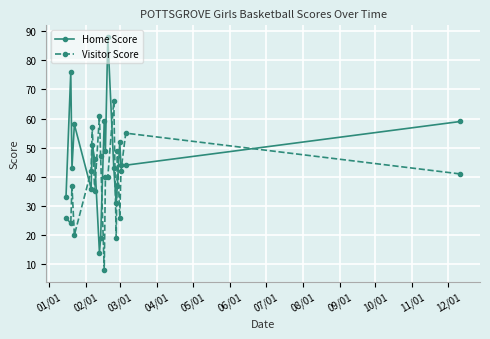

How many times do Visitor Score and Home Score cross each other?

10